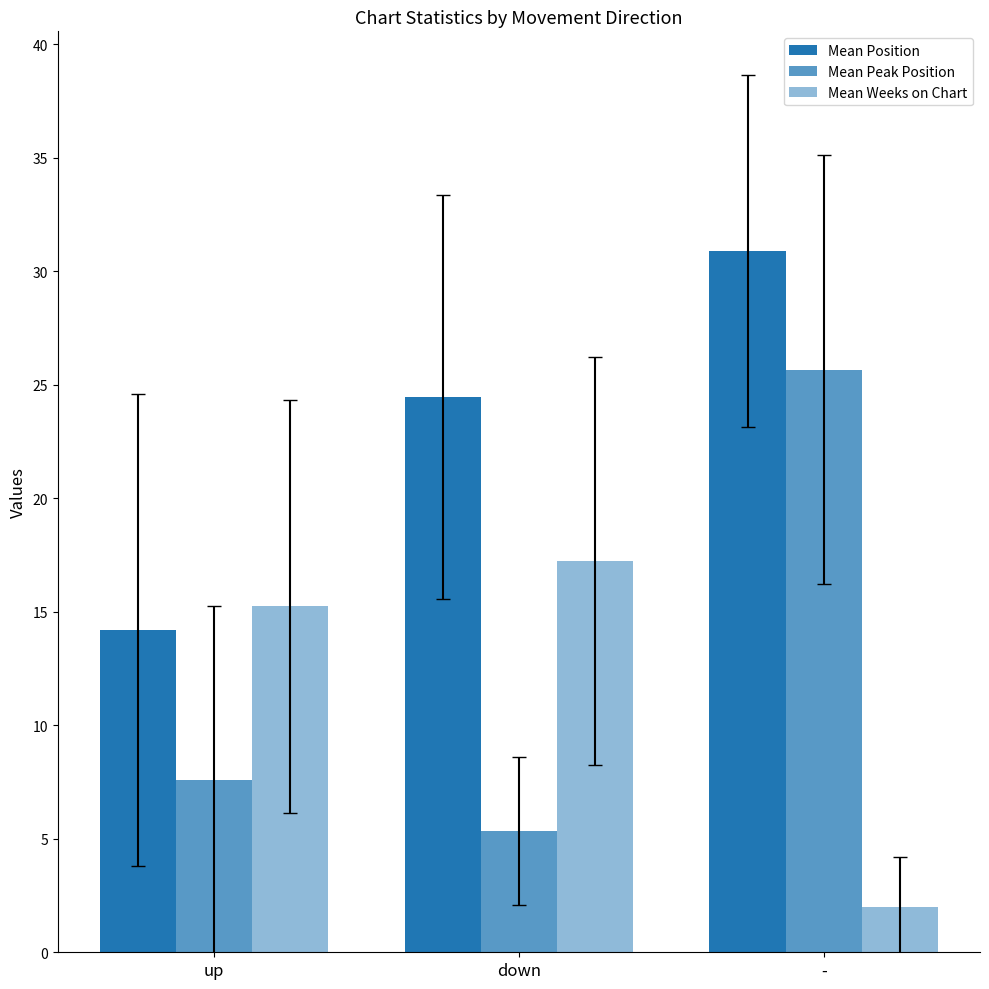

What is the sum of all Mean Position values?

69.5